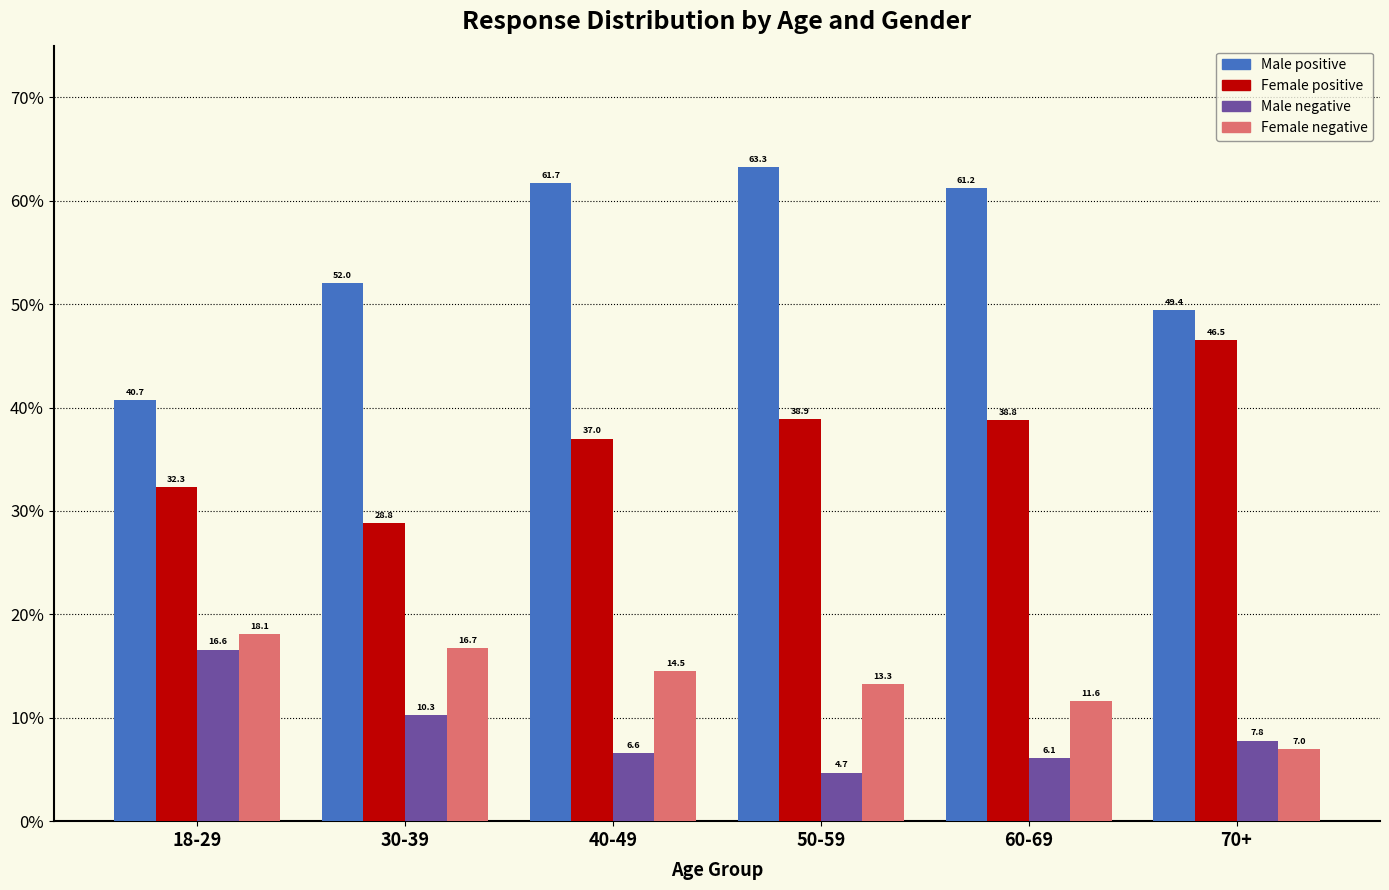

Reading left to right, list all the values displayed in this chart.

Male positive: 40.7	52.0	61.7	63.3	61.2	49.4
Female positive: 32.3	28.8	37.0	38.9	38.8	46.5
Male negative: 16.6	10.3	6.6	4.7	6.1	7.8
Female negative: 18.1	16.7	14.5	13.3	11.6	7.0